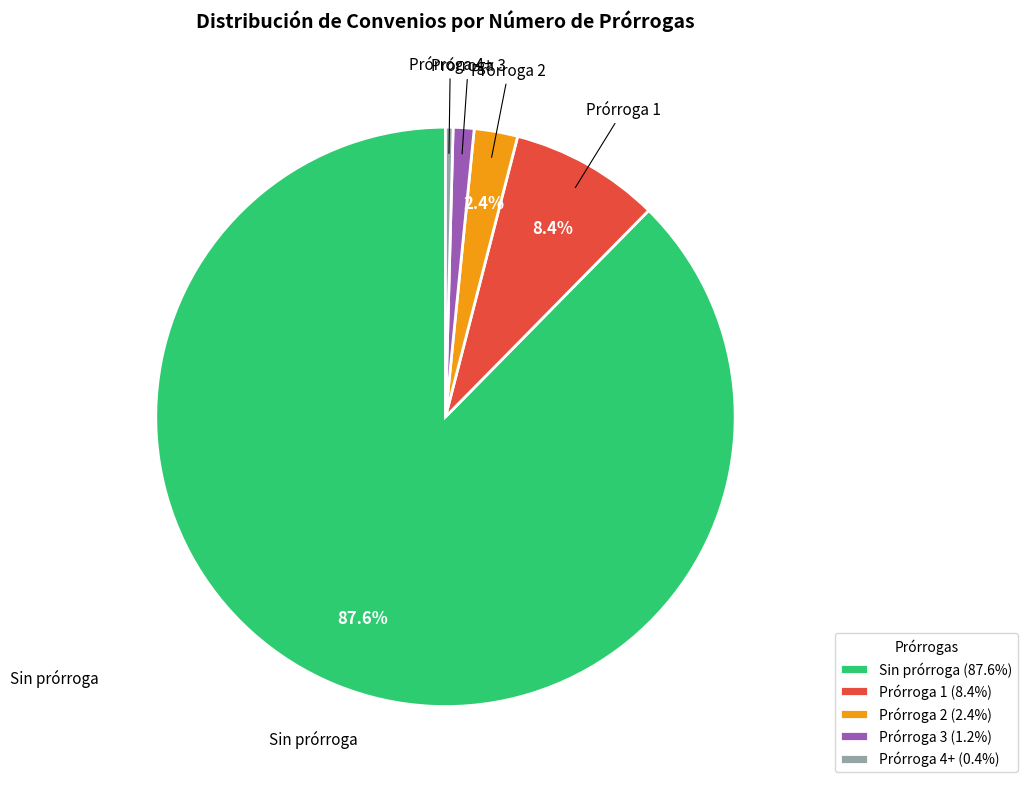

What is the smallest slice in the pie chart?

Prórroga 4+